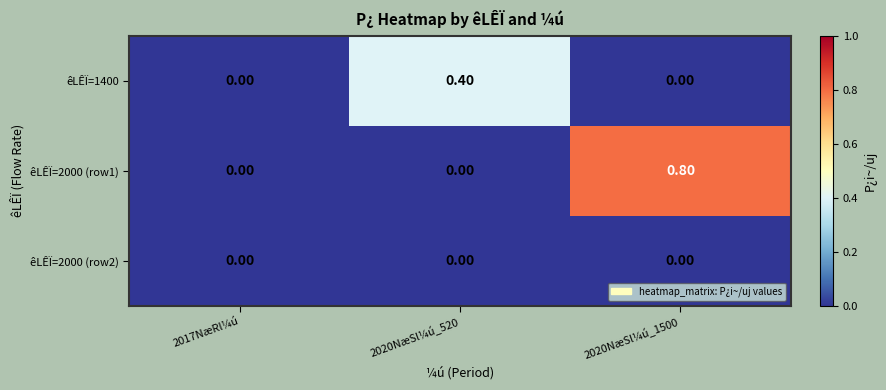

What is the total value across all series at 2020NæSl¼ú_520?

0.4